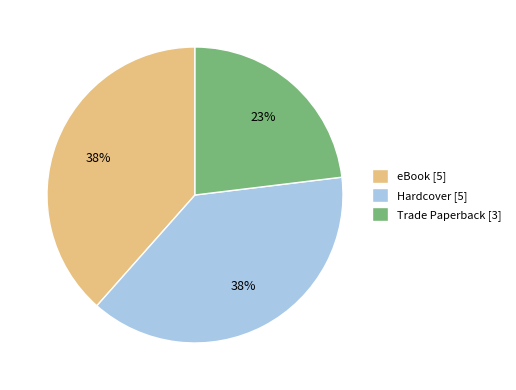

Combined, do Hardcover [5] and eBook [5] account for over 50%?

Yes